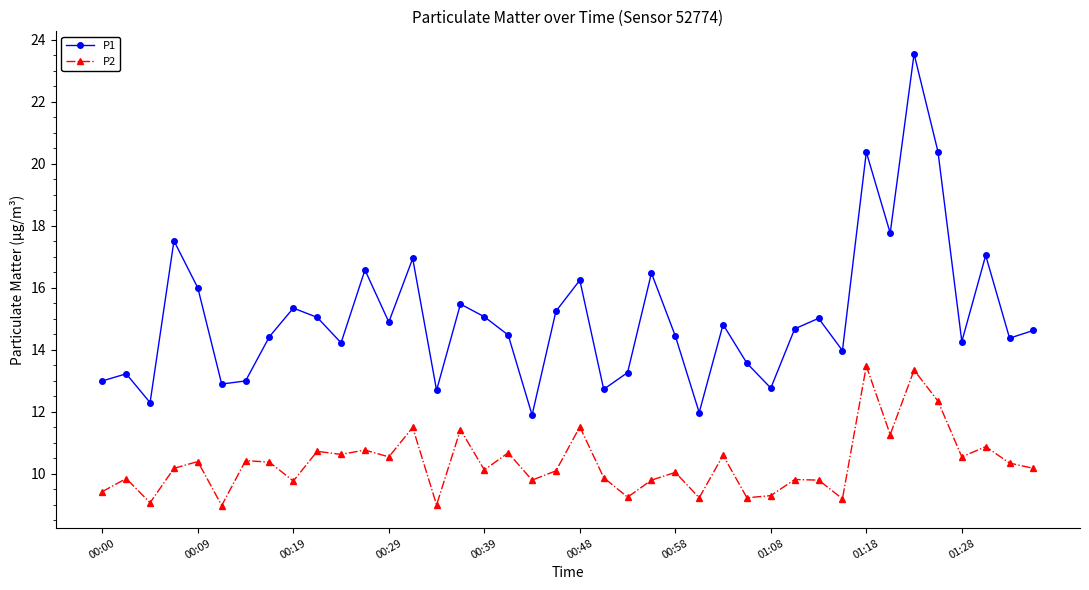

List the series in order of their peak value, highest first.

P1, P2